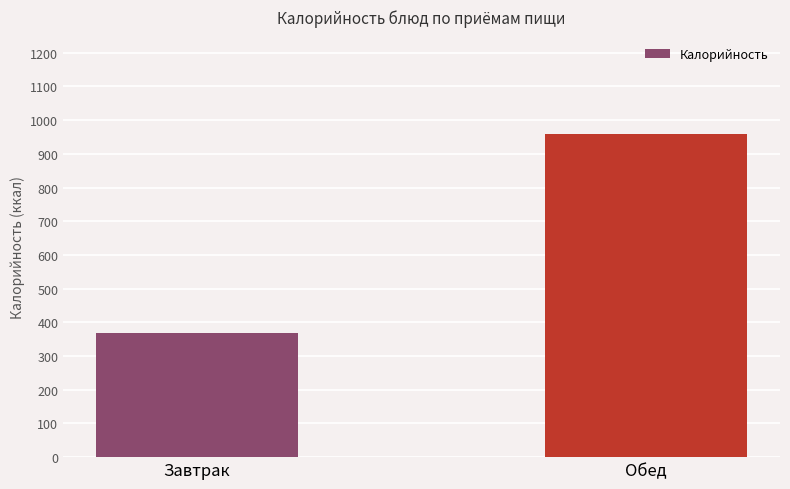

What is the label of the 1st bar from the left?

Завтрак